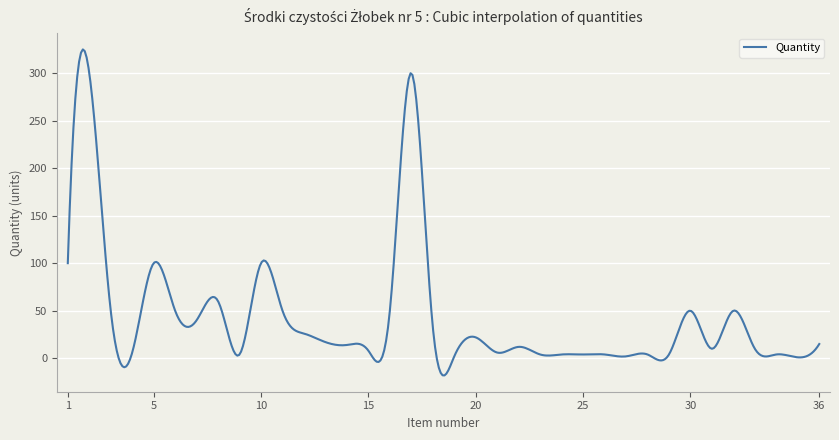

What is the greatest value displayed?

324.8